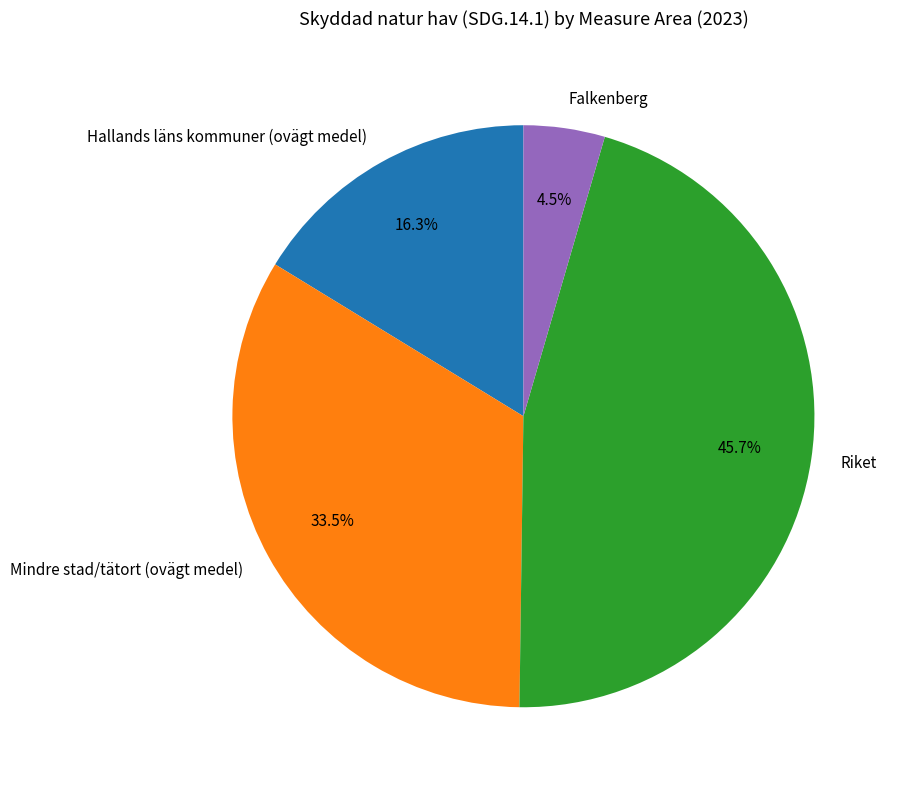

What is the largest slice in the pie chart?

Riket